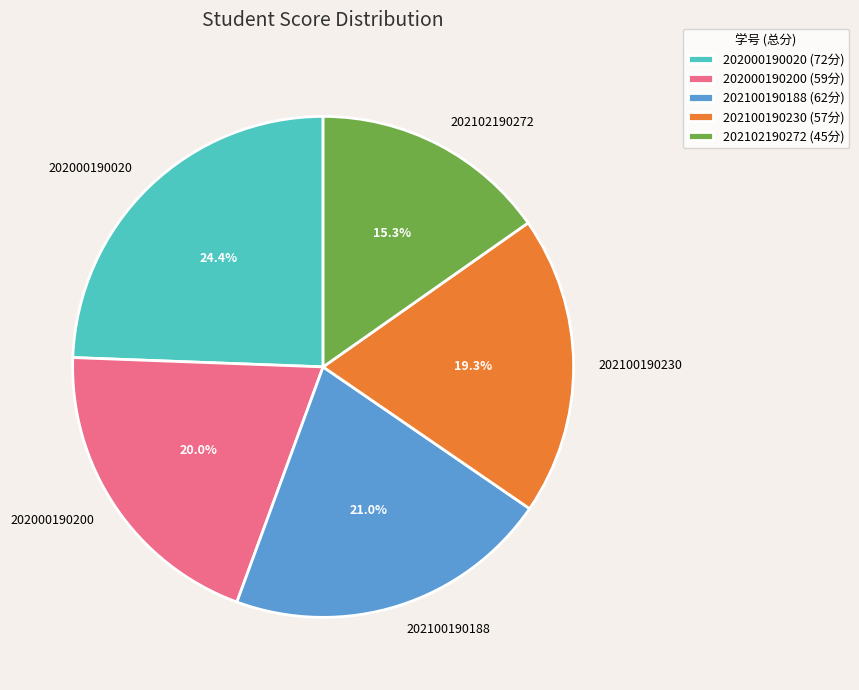

What is the smallest slice in the pie chart?

202102190272